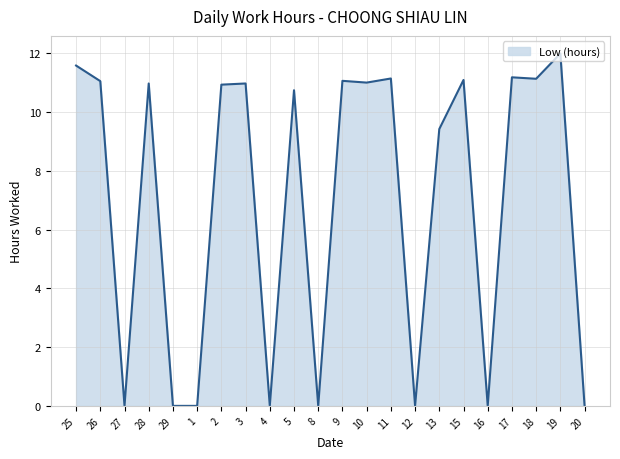

The chart shows a value of 18.5 at 11. True or false?

False